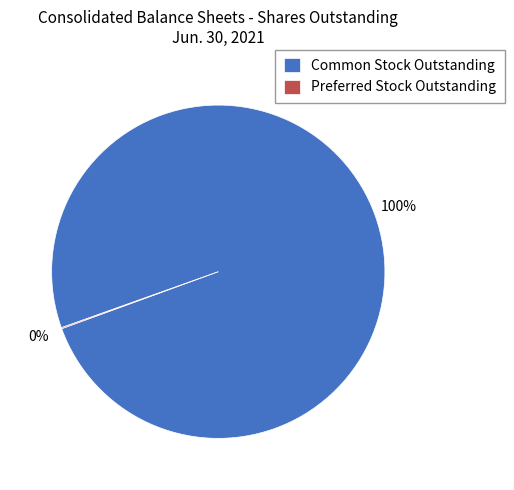

Is there a majority slice in this chart?

Yes